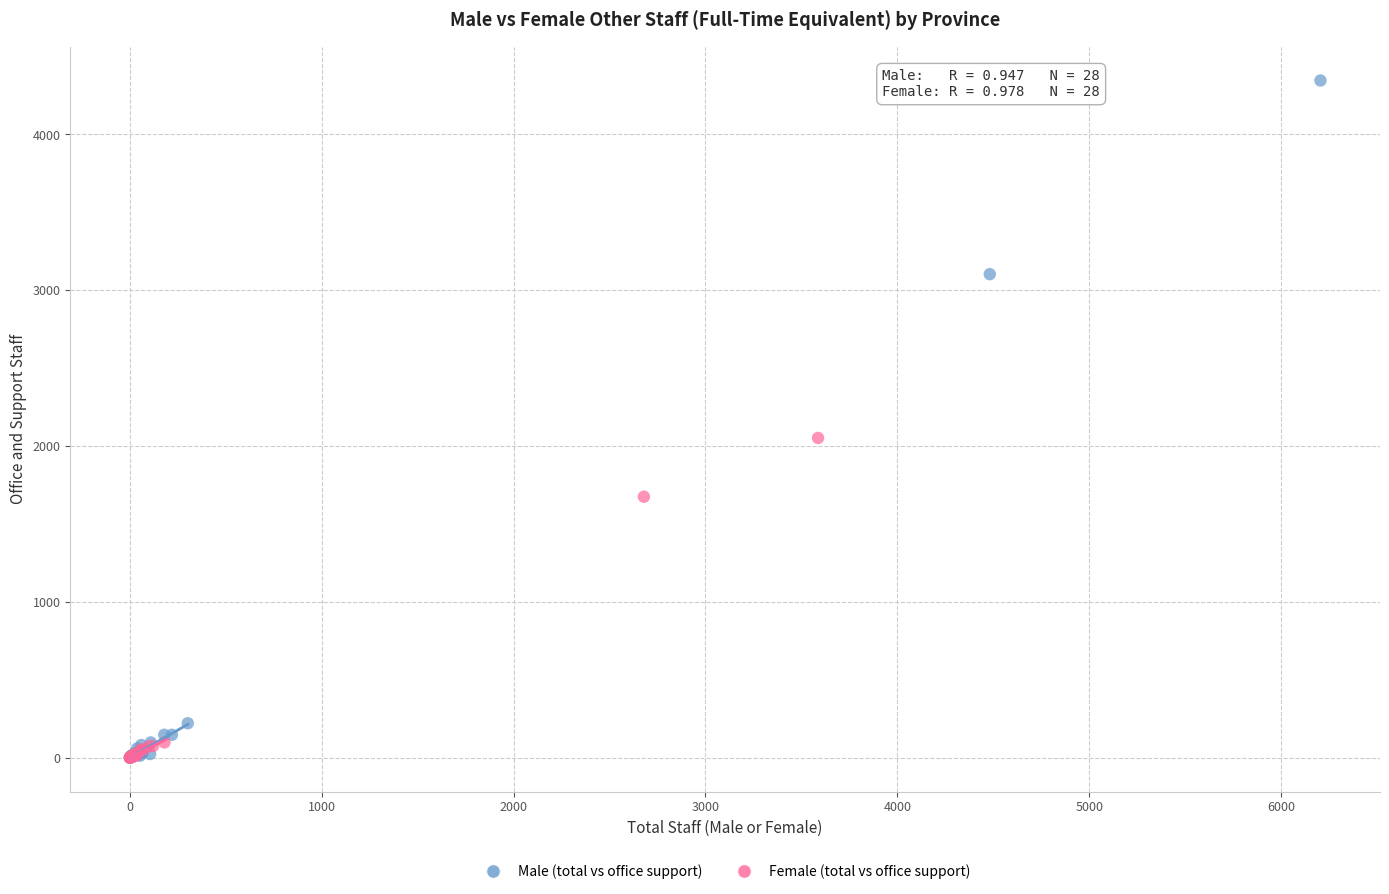

Which series reaches the maximum Y coordinate?

Male (total vs office support)